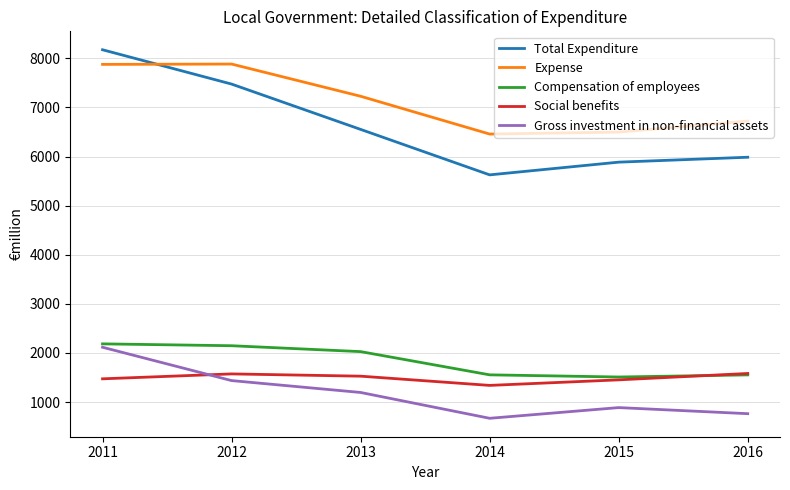

True or false: Expense and Gross investment in non-financial assets cross at least once.

False